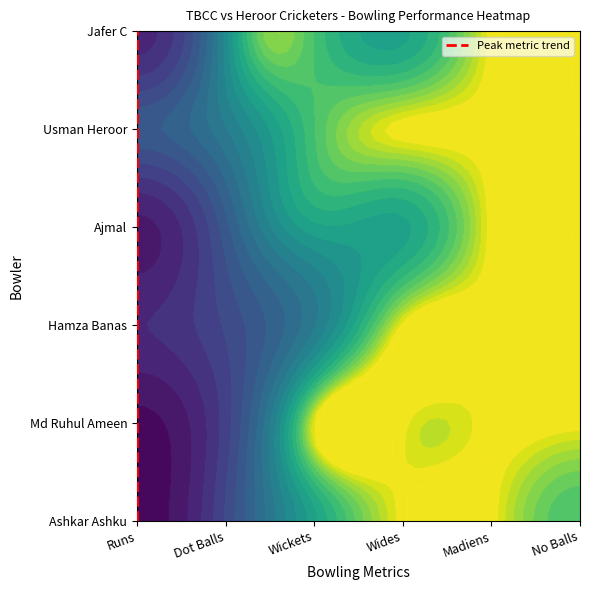

List the labels in order of value, largest first.

Runs, Runs, Runs, Runs, Runs, Runs